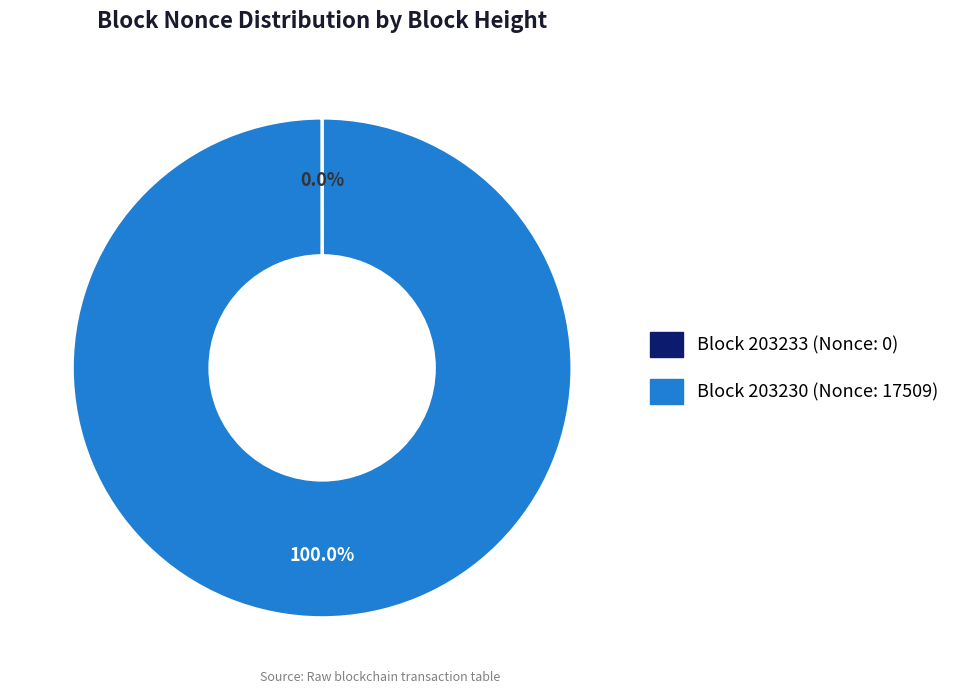

Does any single category account for the majority?

Yes